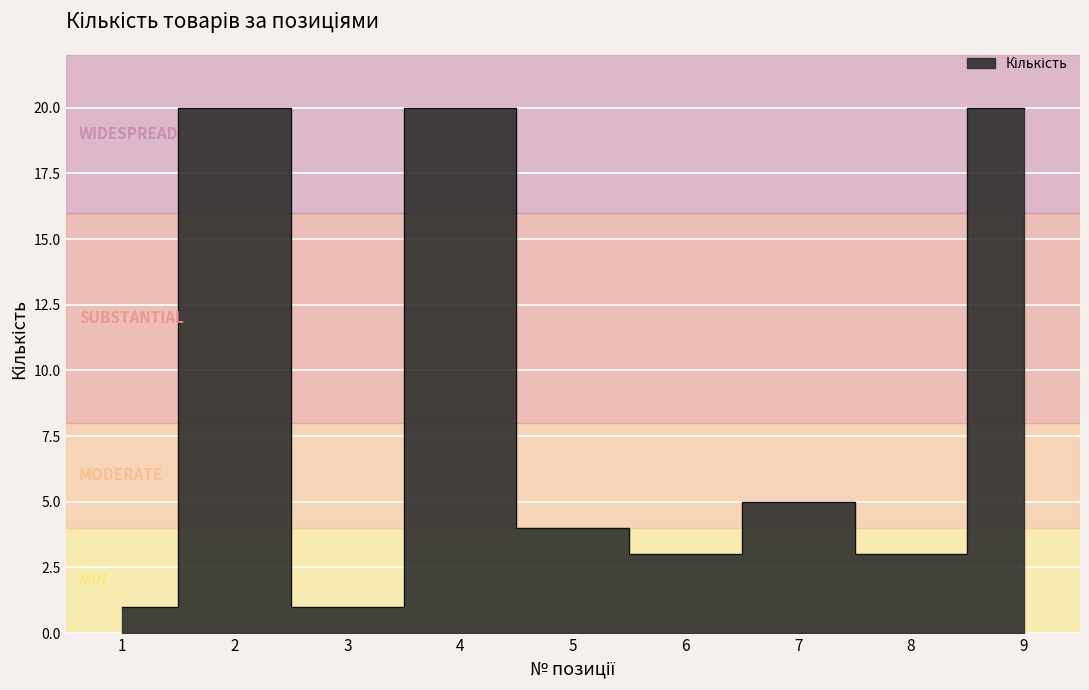

Is it true that the value at 6 is 4?

False